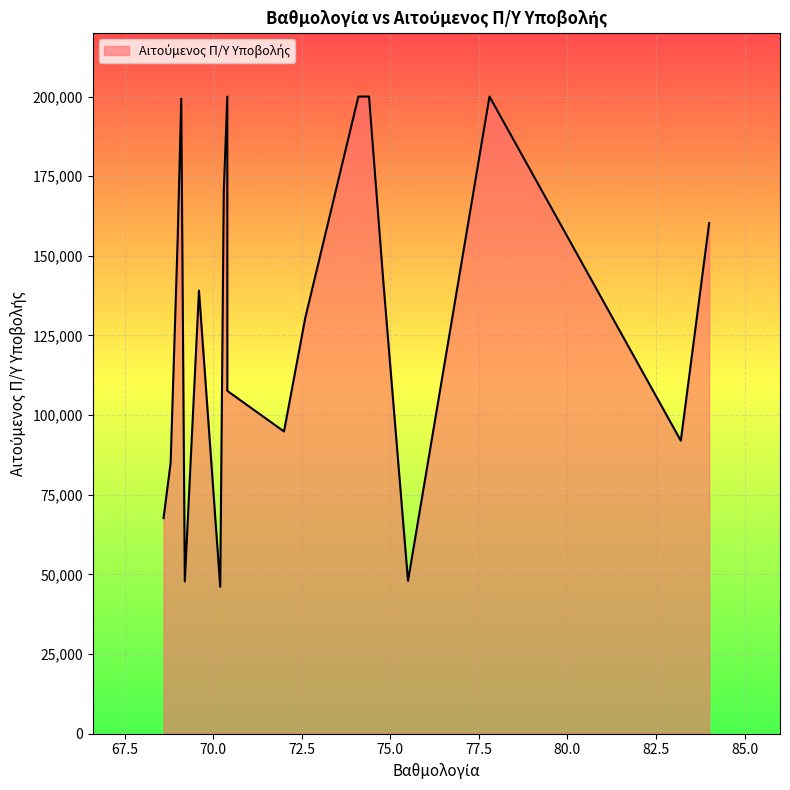

How many points are higher than both their immediate neighbors (excluding endpoints)?

4